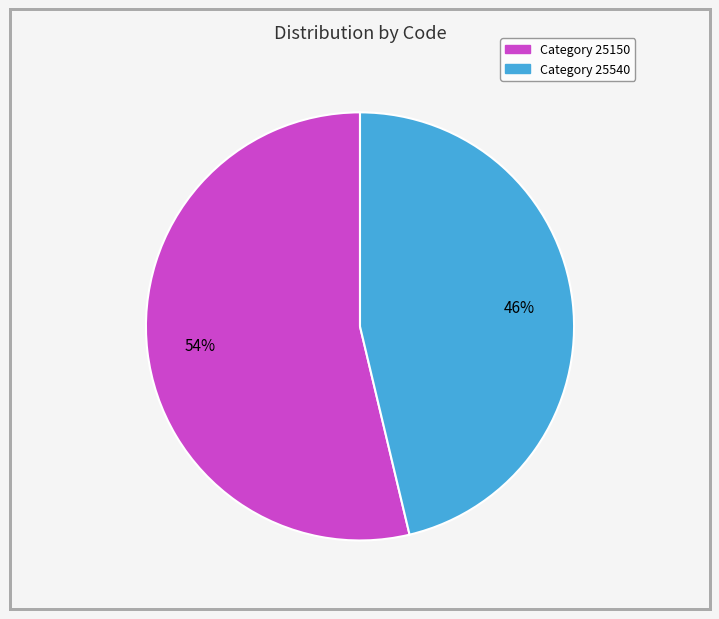

Does any single category account for the majority?

Yes